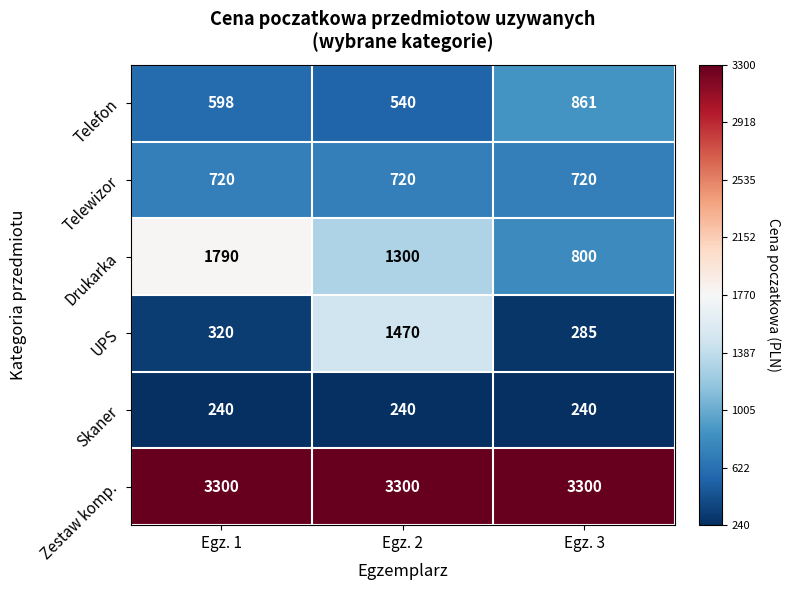

What is the difference between the highest and lowest values at Egz. 3?

3060